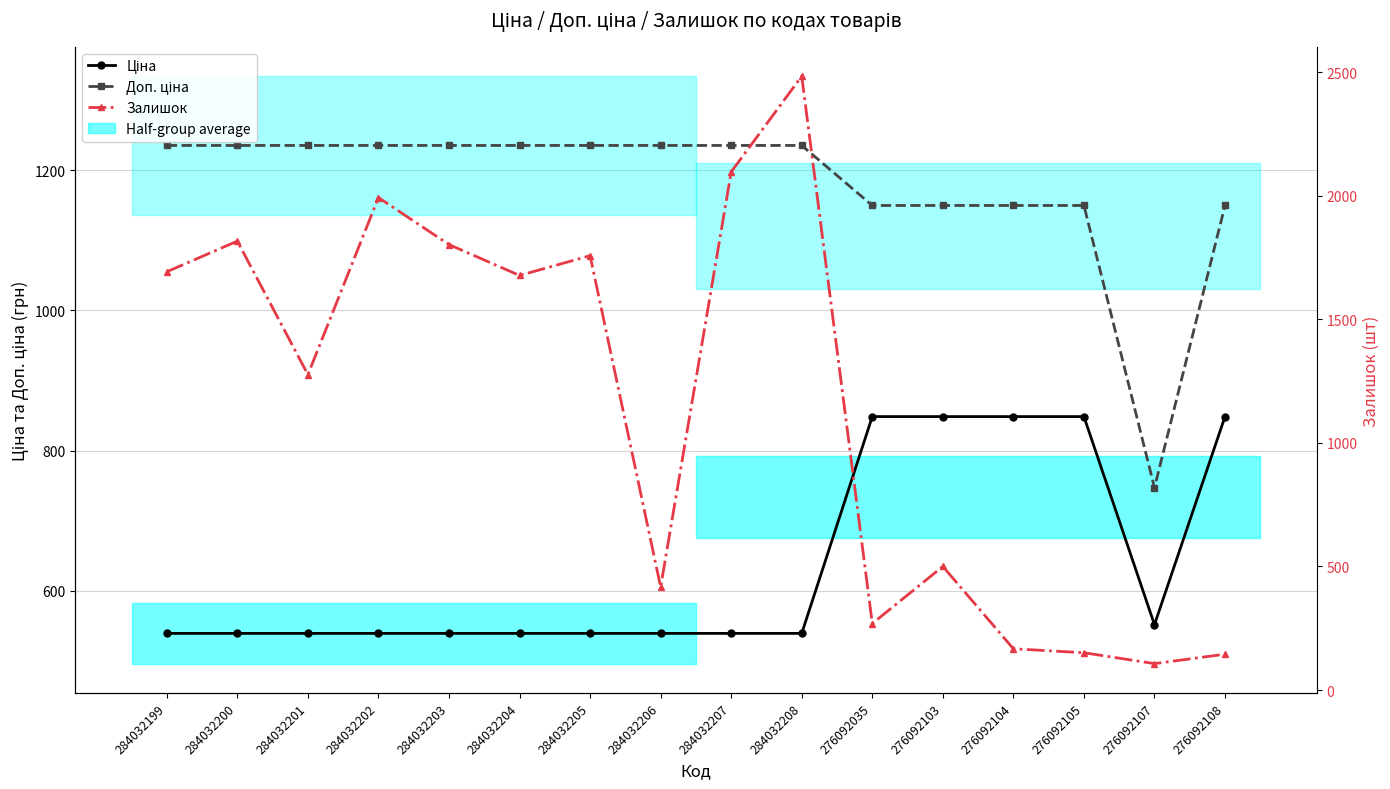

How many interior local valleys does the Доп. ціна series have?

1